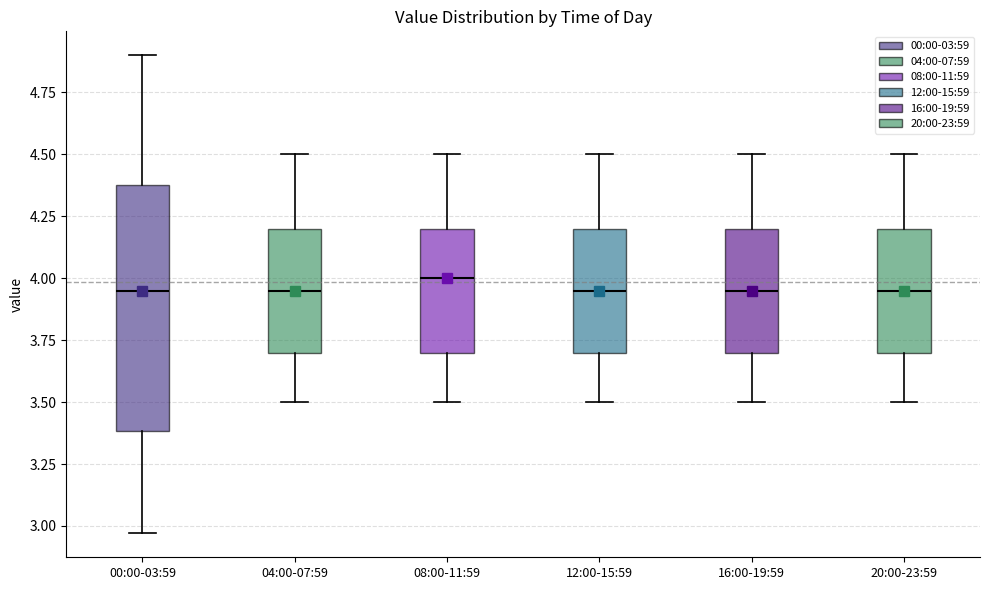

Which box is the tallest, from its lower edge to its upper edge?

00:00-03:59